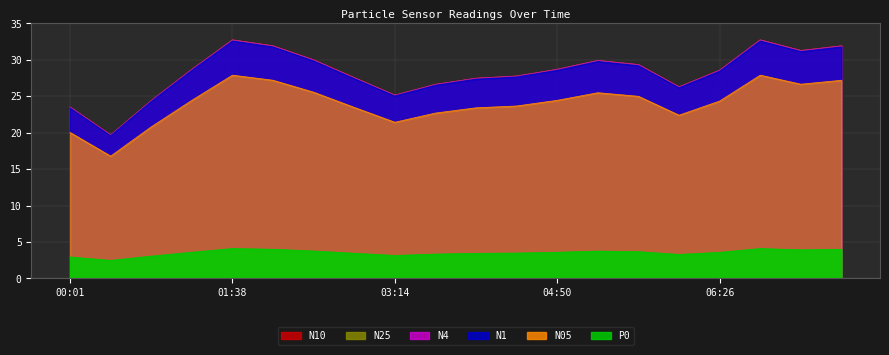

At which label does N4 reach its minimum?

00:25